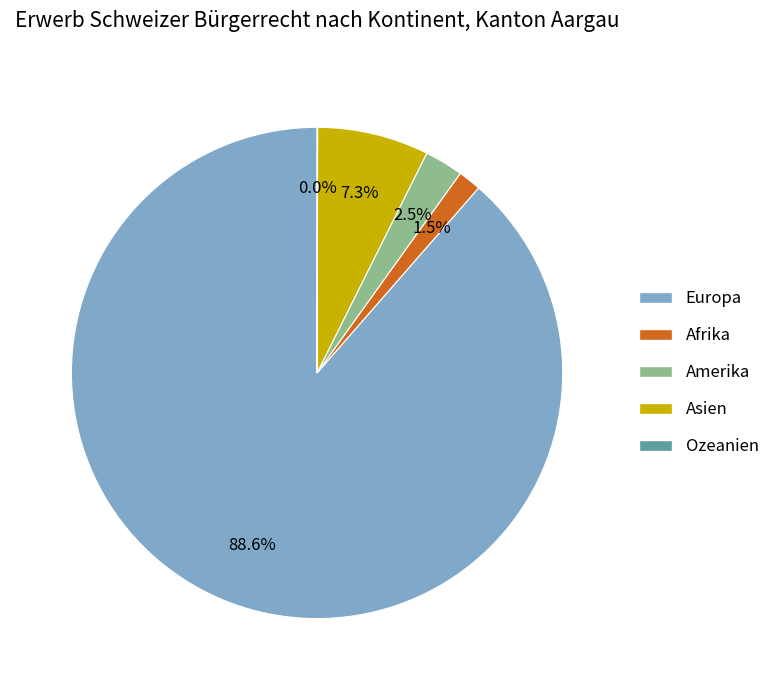

What portion of the pie excludes Amerika?

97.5%